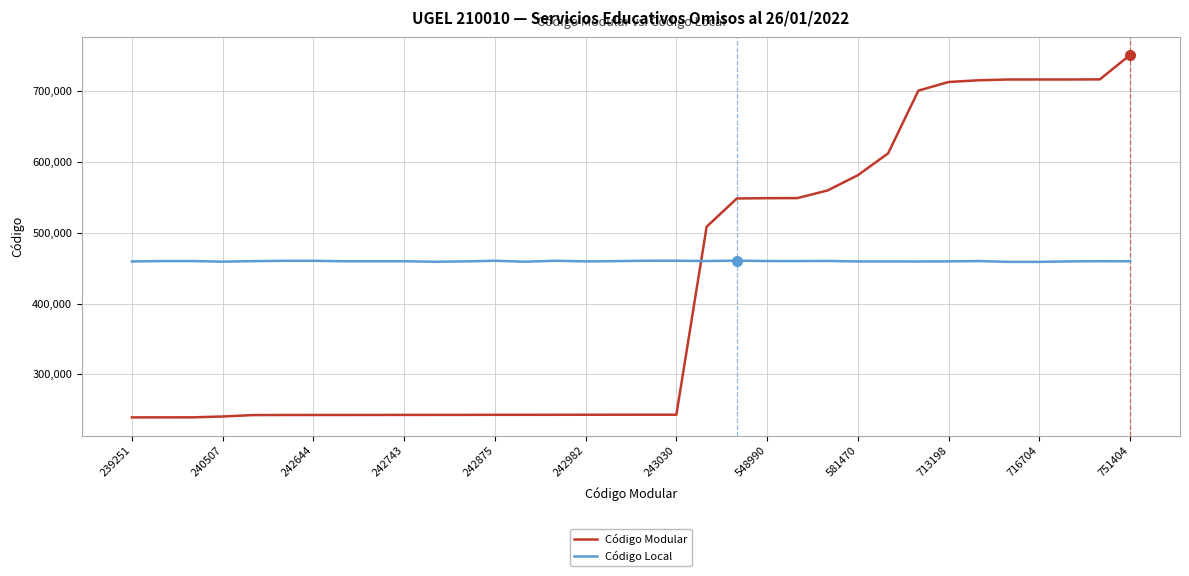

How many distinct data groups are displayed?

2